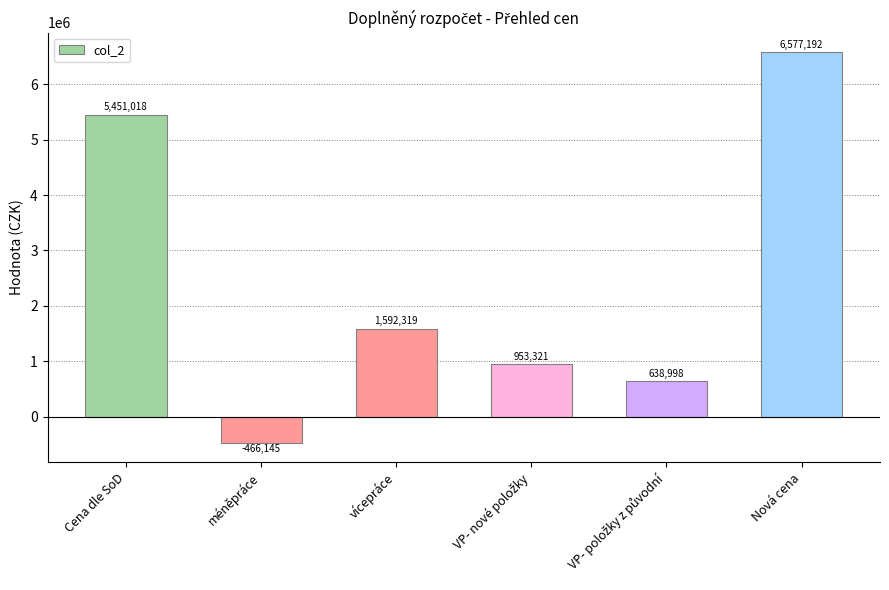

Where does the data first go above 1592318?

Cena dle SoD